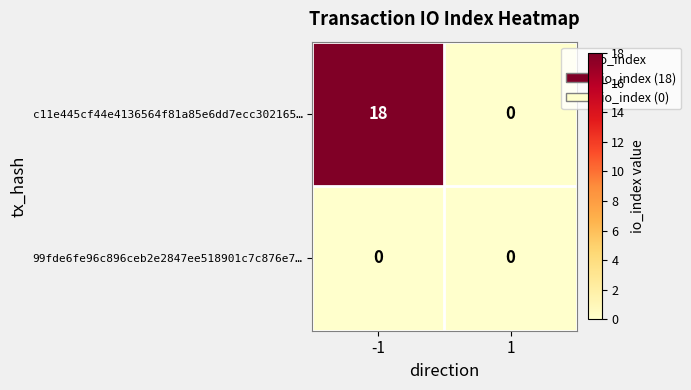

Read the c11e445cf44e4136564f81a85e6dd7ecc302165… value at -1, to the nearest 10.

20